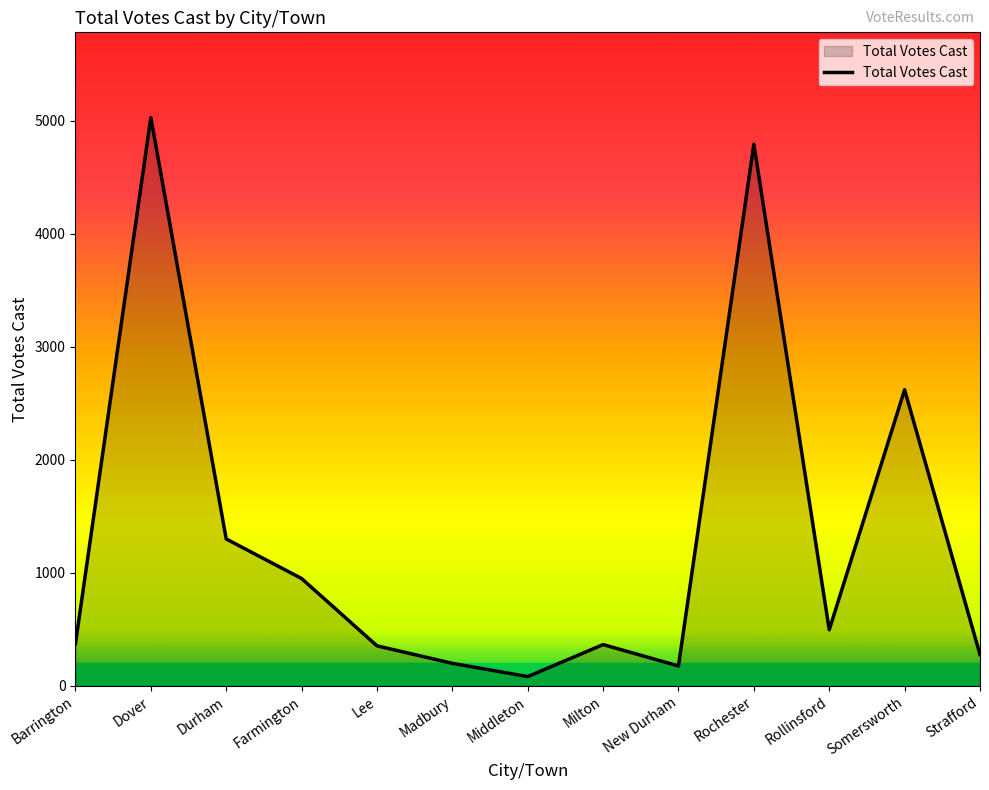

At which label is the value closest to 2556?

Somersworth